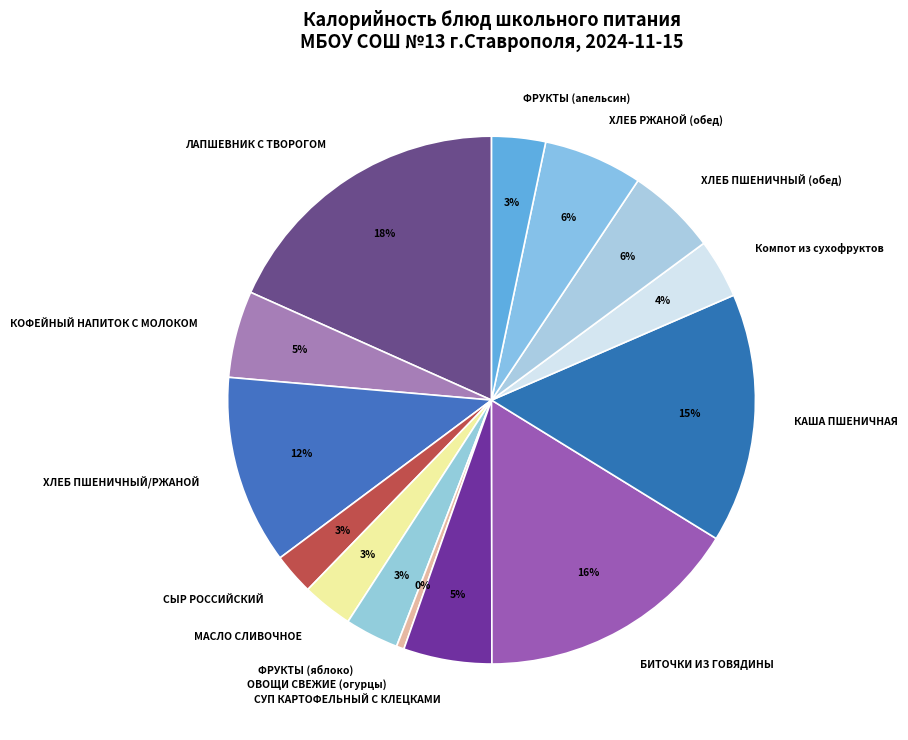

Which slice is the smallest?

ОВОЩИ СВЕЖИЕ (огурцы)